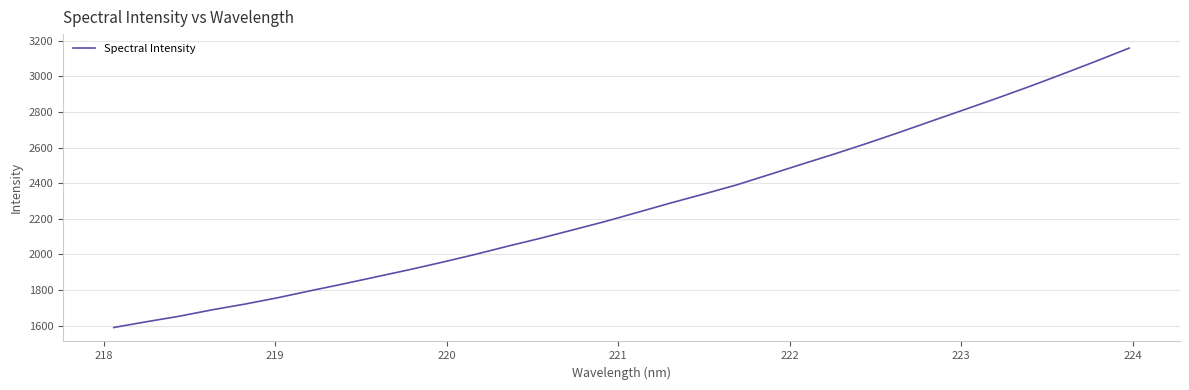

Does the chart have visible grid lines?

Yes